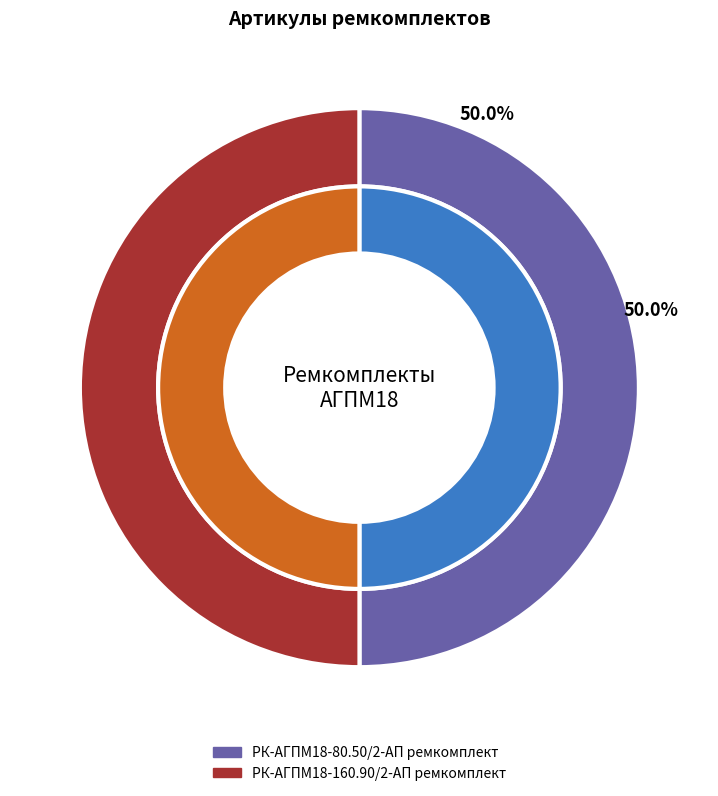

True or false: РК-АГПМ18-80.50/2-АП ремкомплект accounts for 57% of the total.

False